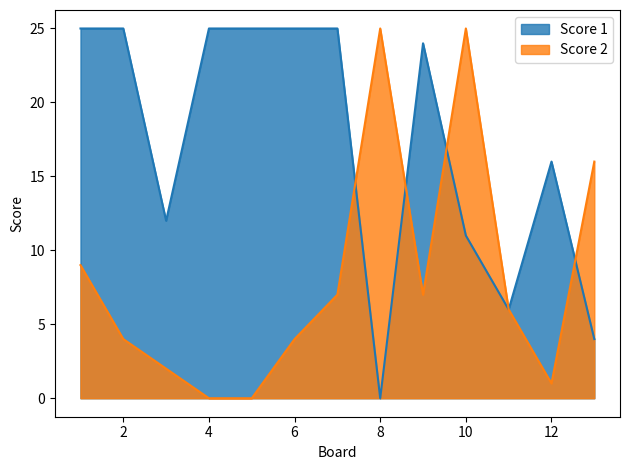

What is the highest value of the Score 1 series?

25